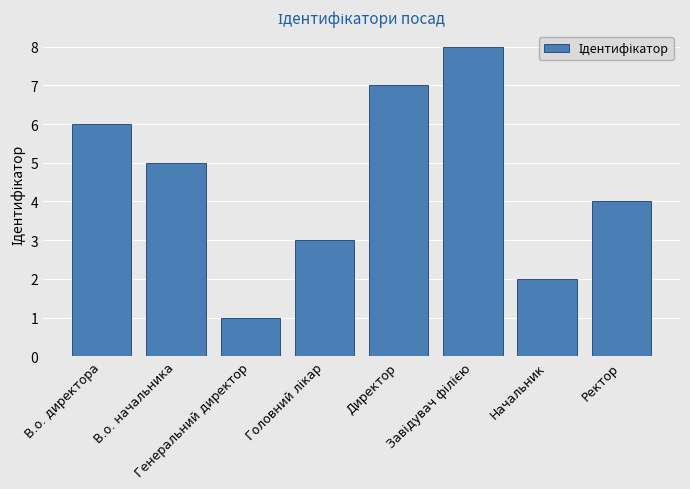

Which has a higher value, В.о. начальника or Ректор?

В.о. начальника